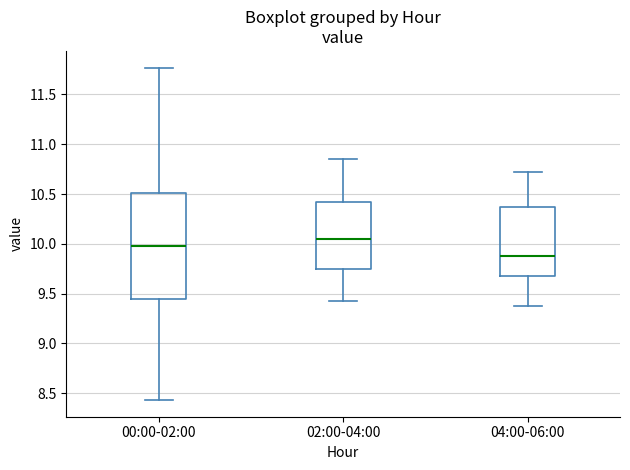

Reading left to right, read every box against the y-axis: the position of its median line, the range the box covers, and the ends of its whiskers. The values are not printed on the chart, so give them approximately, as read against the axis.

00:00-02:00: median 10.00, box 9.45 to 10.50, whiskers 8.45 to 11.75
02:00-04:00: median 10.05, box 9.75 to 10.40, whiskers 9.45 to 10.85
04:00-06:00: median 9.90, box 9.65 to 10.35, whiskers 9.40 to 10.70